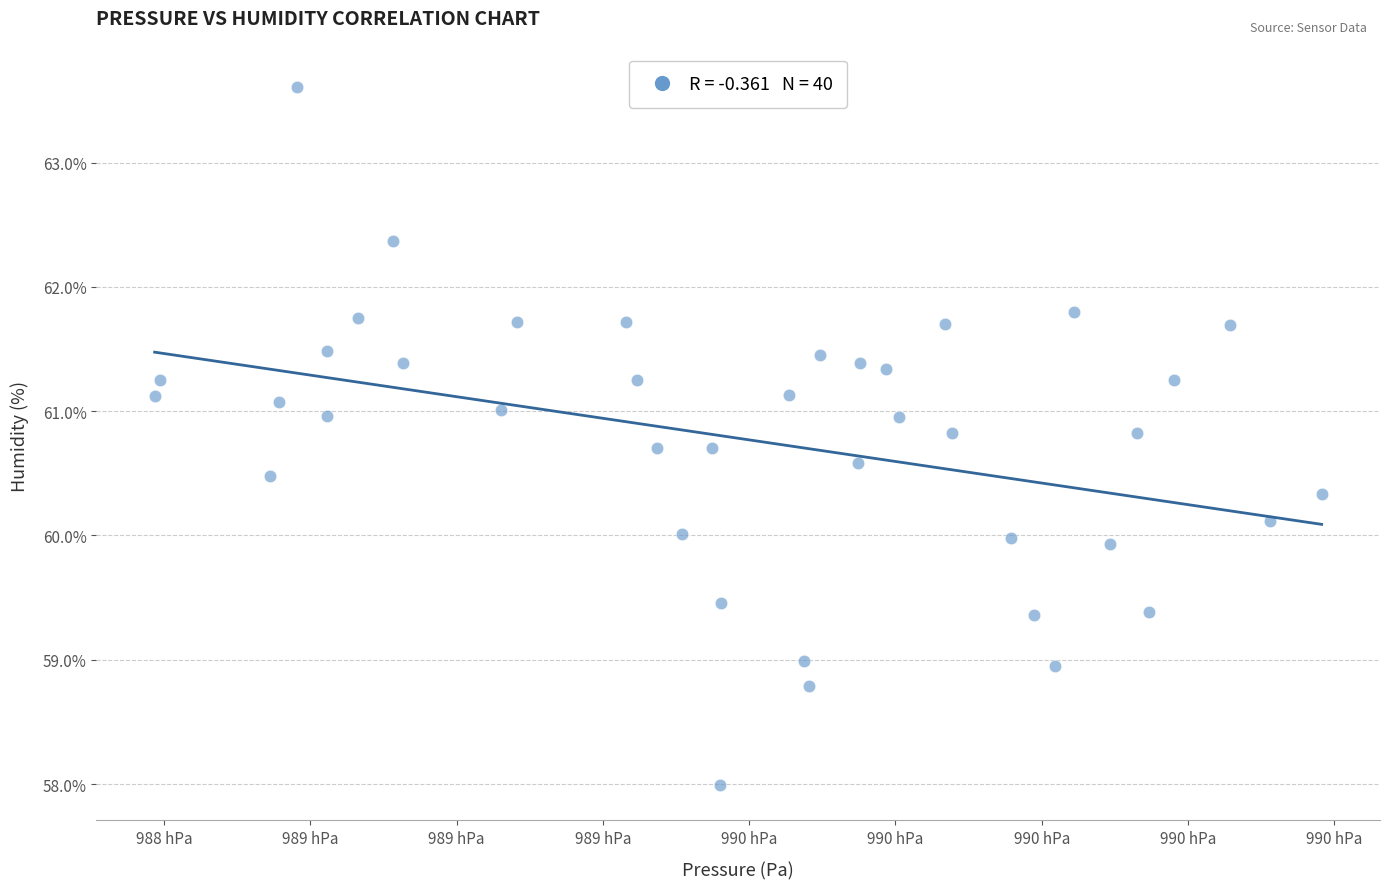

What is the range of Y values (max minus min)?

5.6